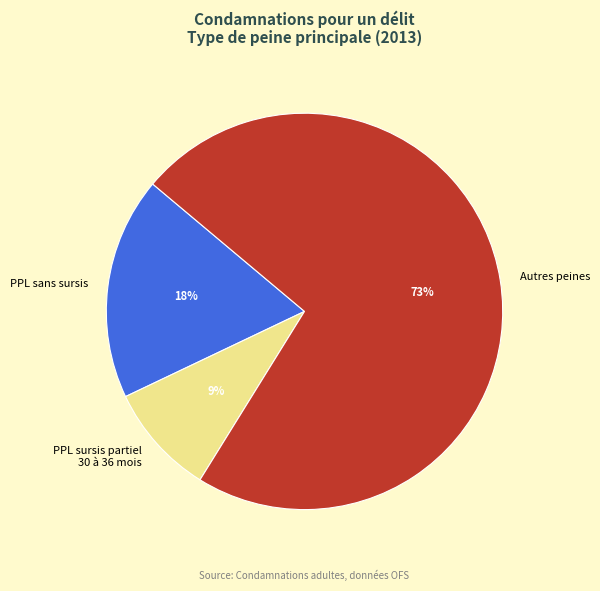

Which slice is the smallest?

PPL sursis partiel 30 à 36 mois